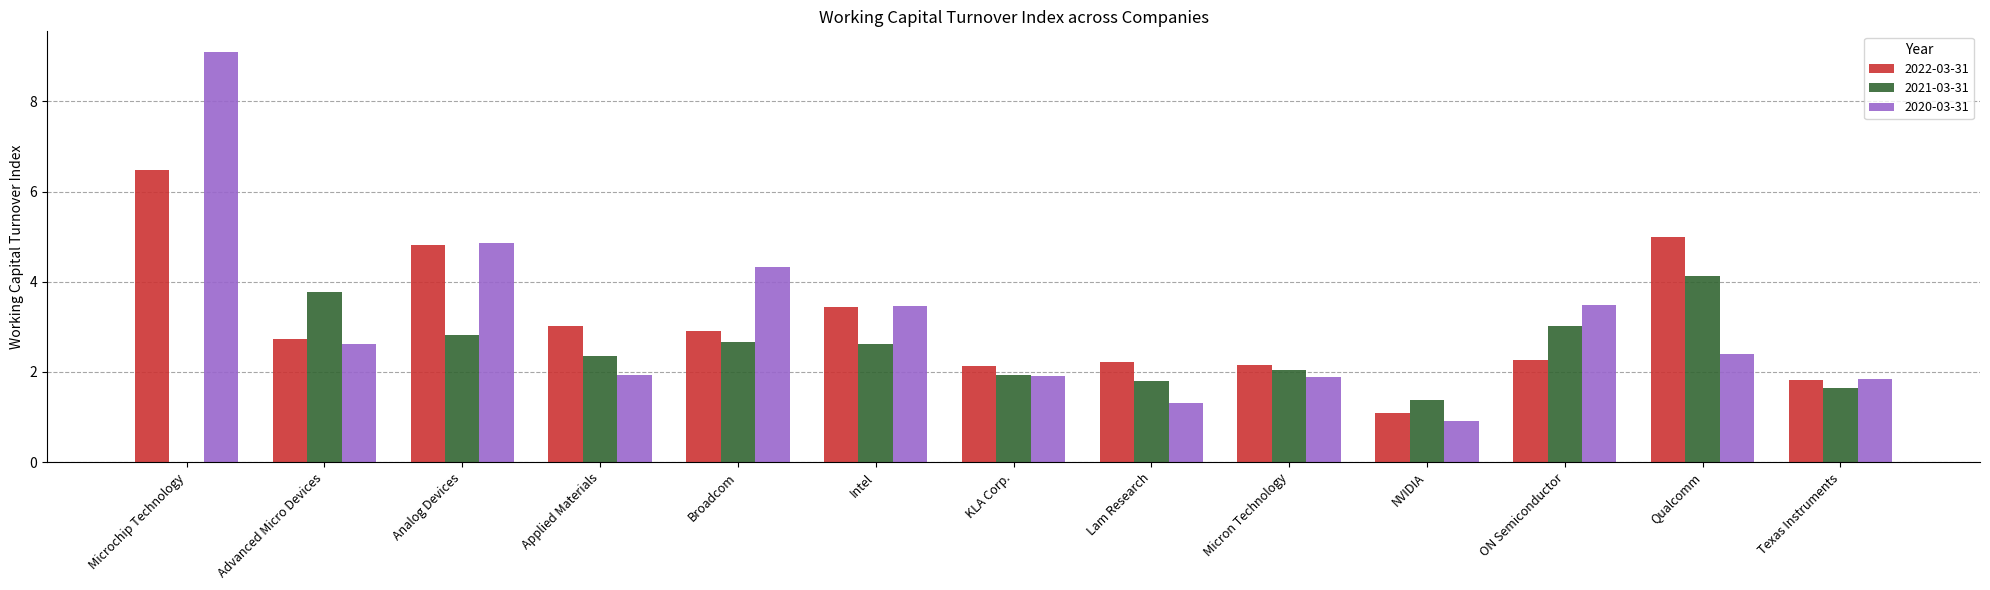

What is the sum of the 2022-03-31 values at KLA Corp. and Advanced Micro Devices?

4.9